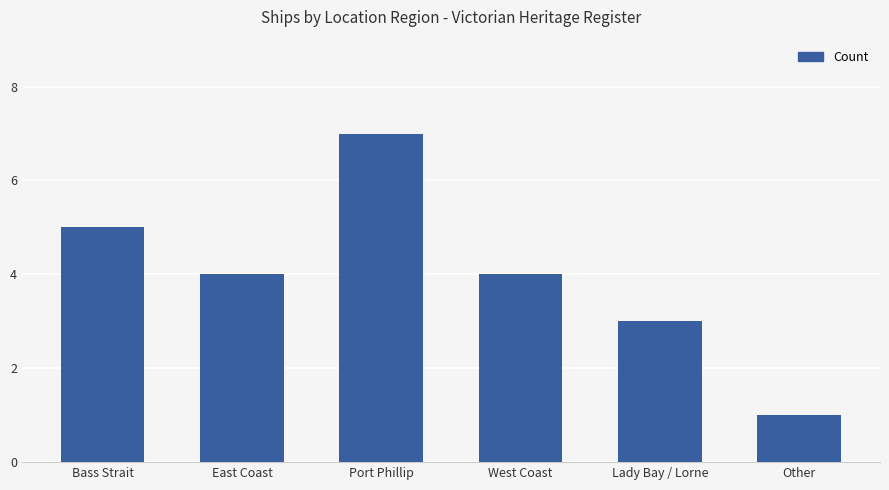

What is the label of the 6th bar from the right?

Bass Strait